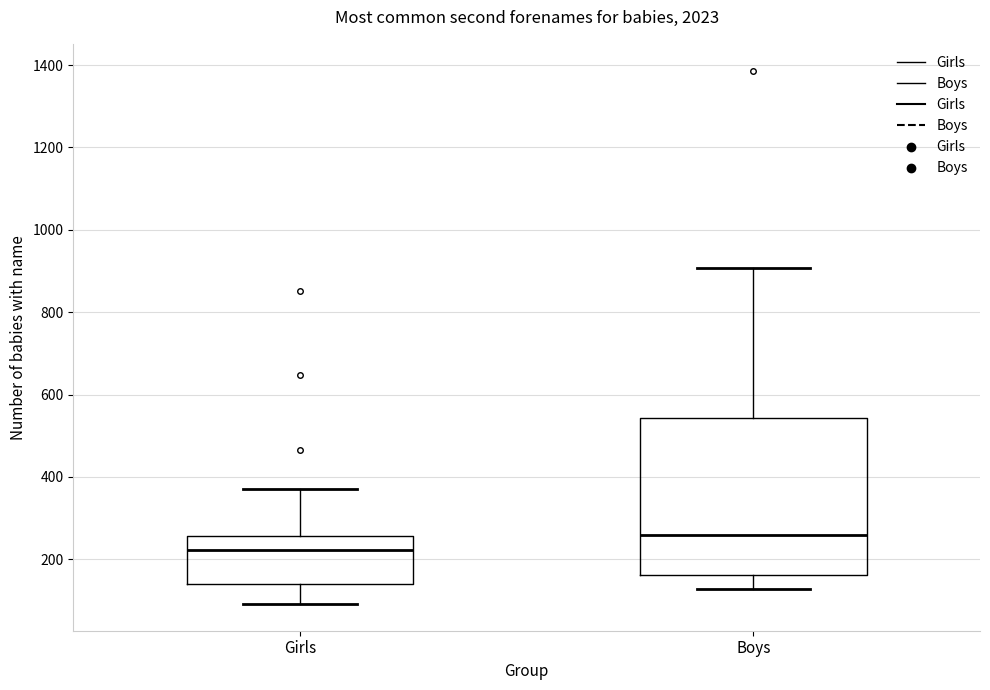

Which box is the tallest, from its lower edge to its upper edge?

Boys